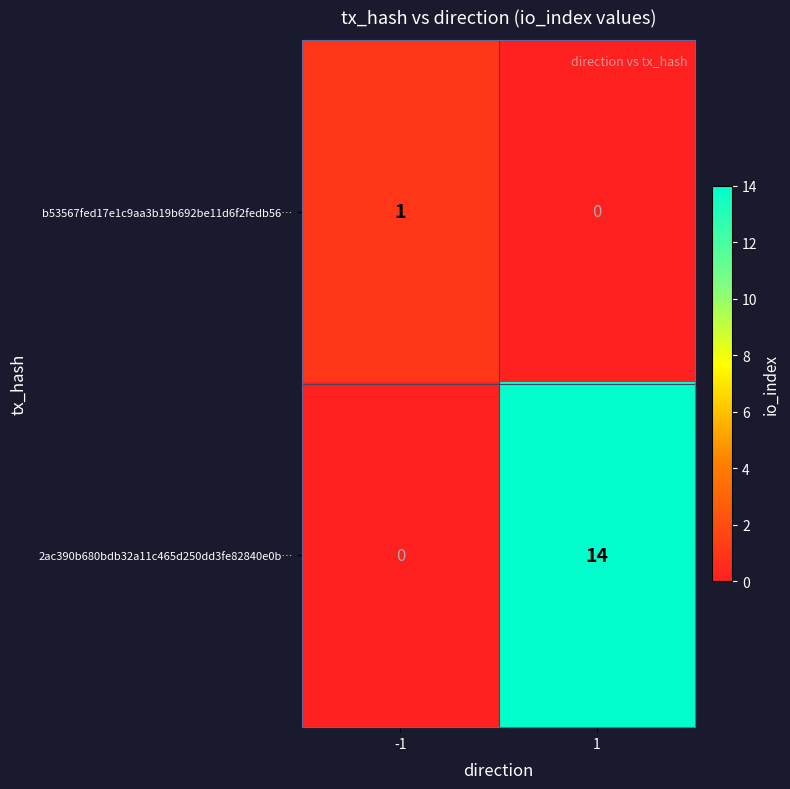

Which series has the largest total across all categories?

2ac390b680bdb32a11c465d250dd3fe82840e0b…